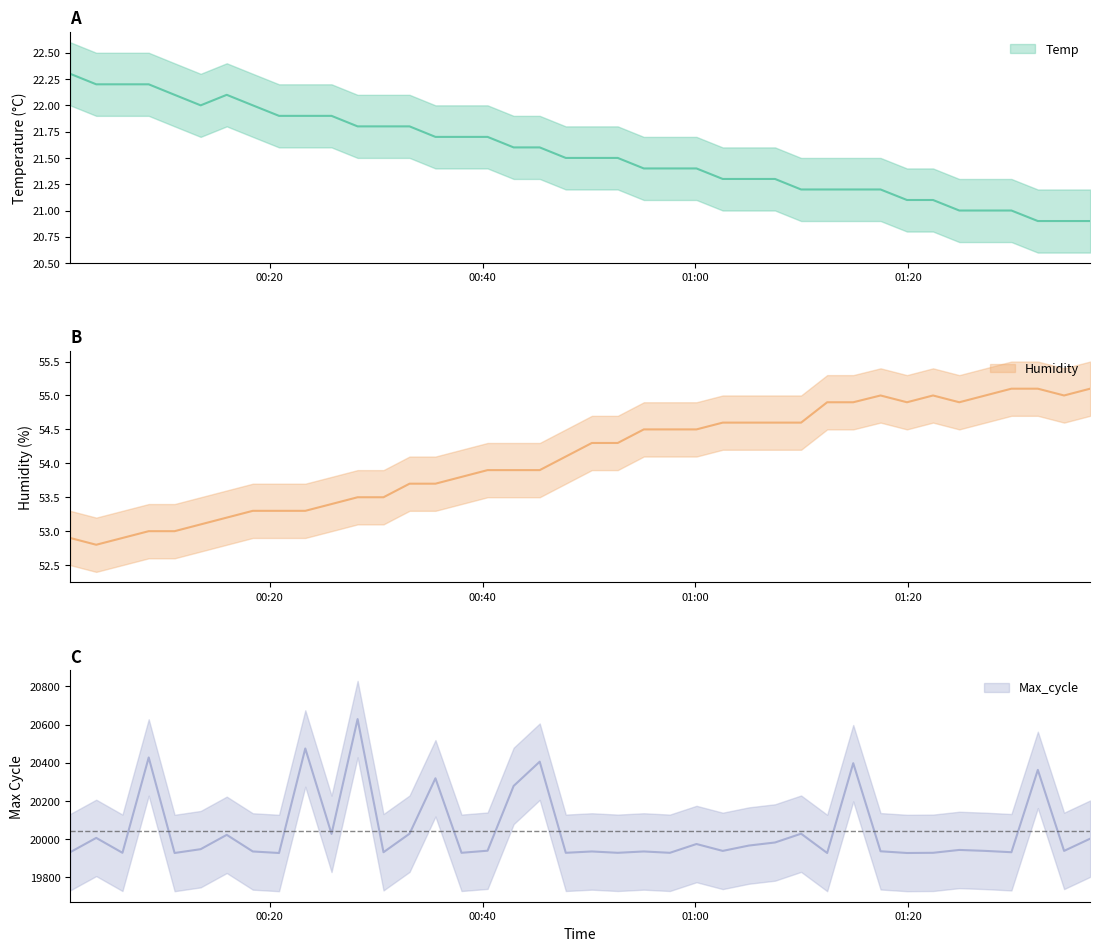

What is the difference between the second highest and second lowest values in the Humidity series?

2.2